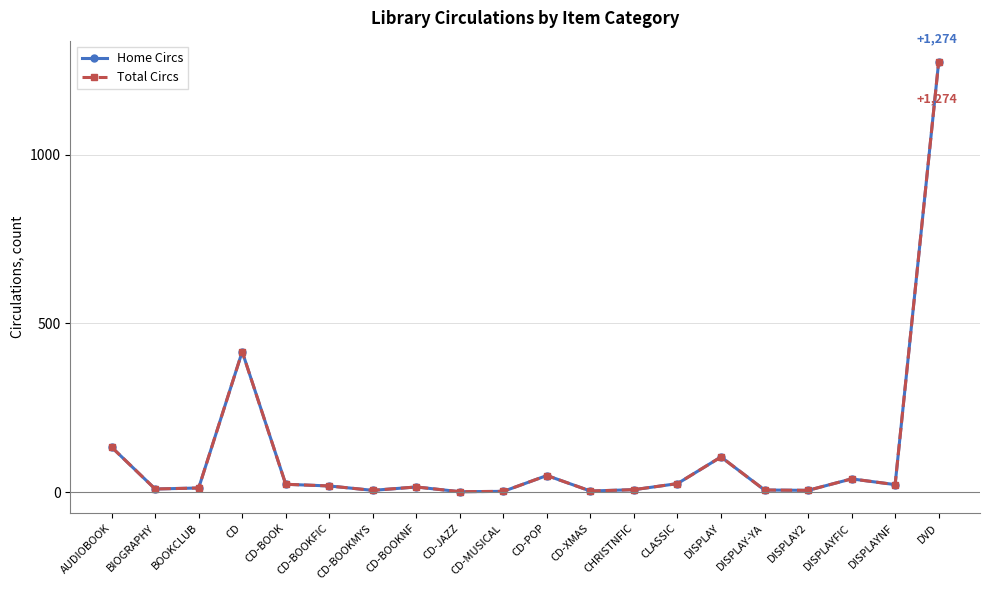

The value of Total Circs at CD-BOOK is 23. True or false?

True